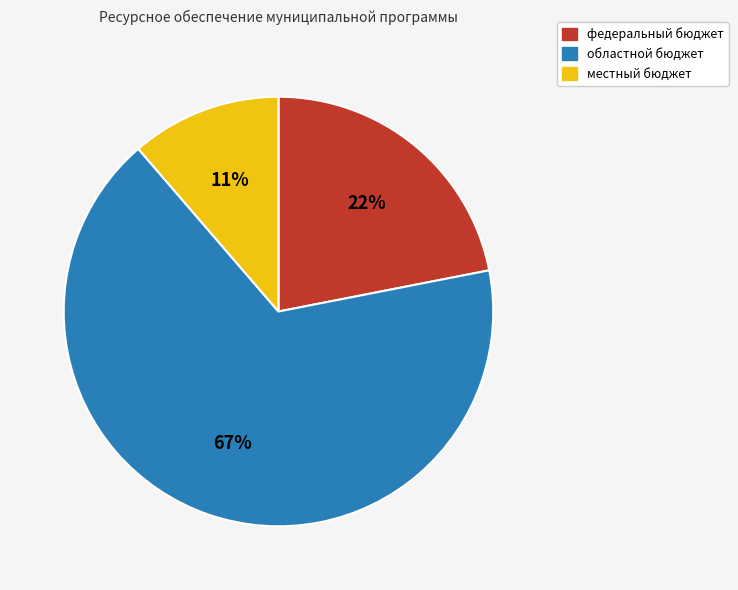

To the nearest percent, what is the average slice percentage?

33%